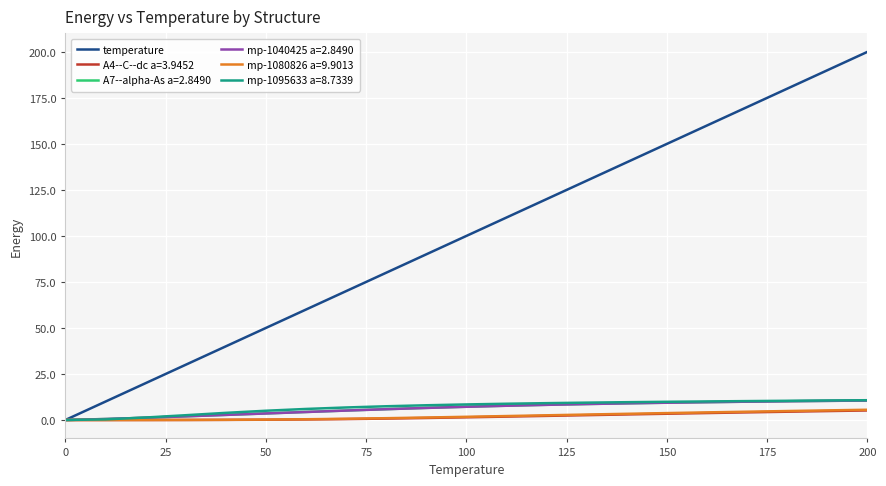

What is the maximum value shown in the chart?

200.0